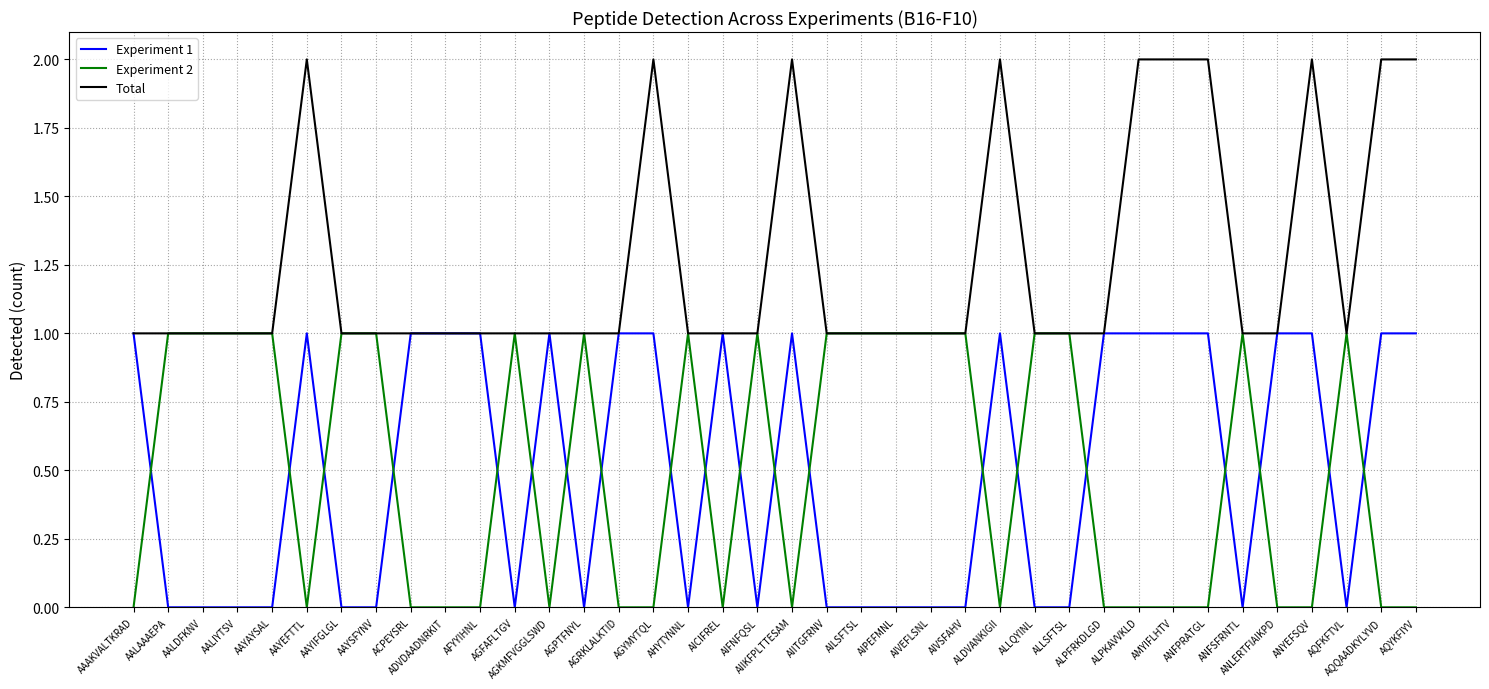

Which series has the largest total across all categories?

Total